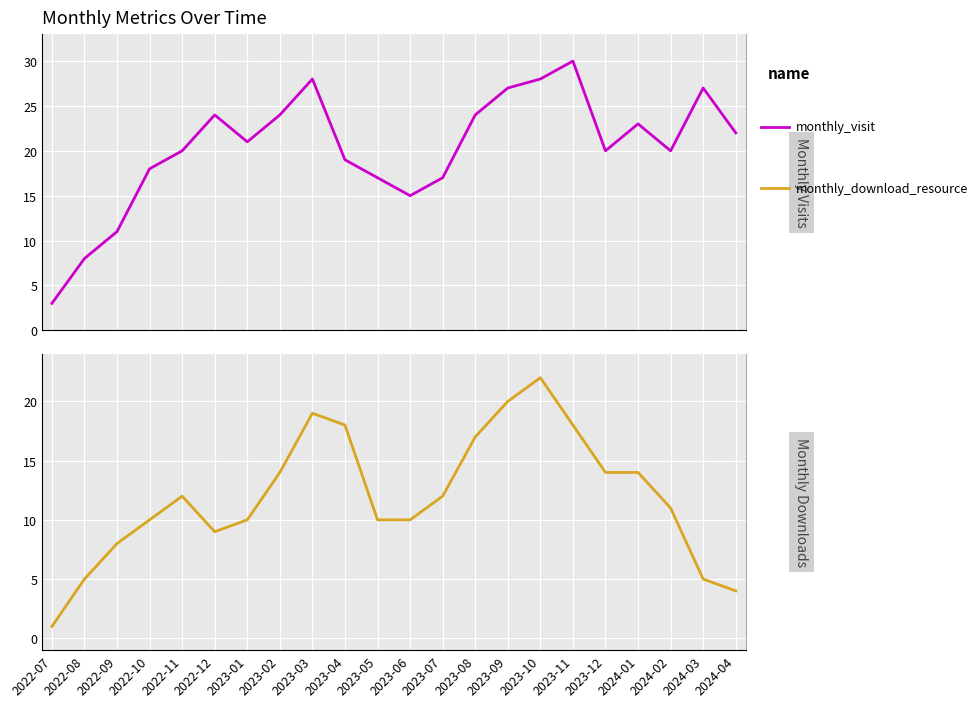

Which category has the lowest value in the monthly_download_resource series?

2022-07